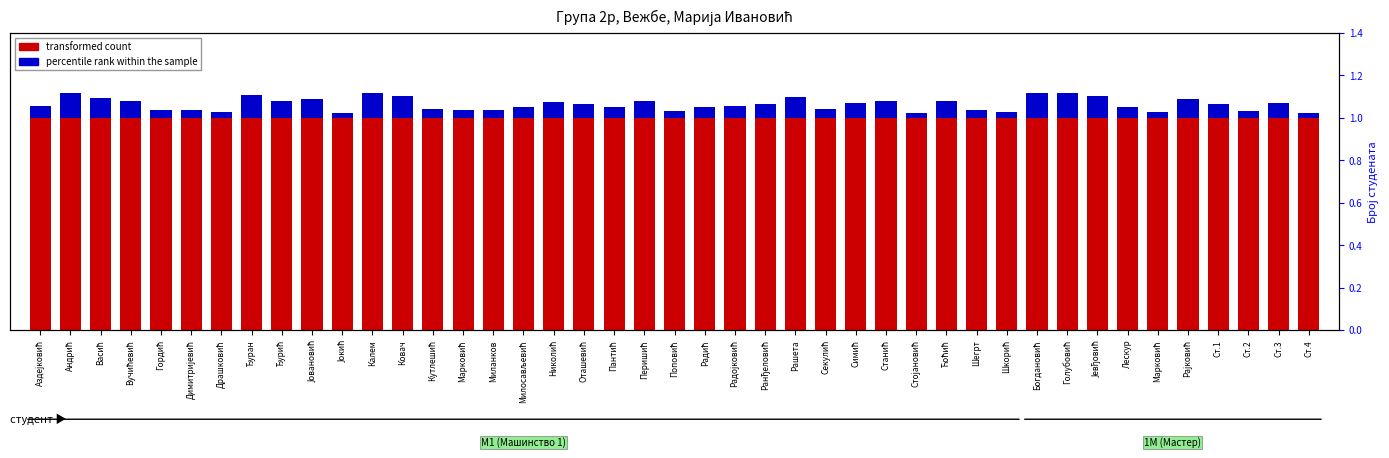

What is the greatest value displayed?

1.0